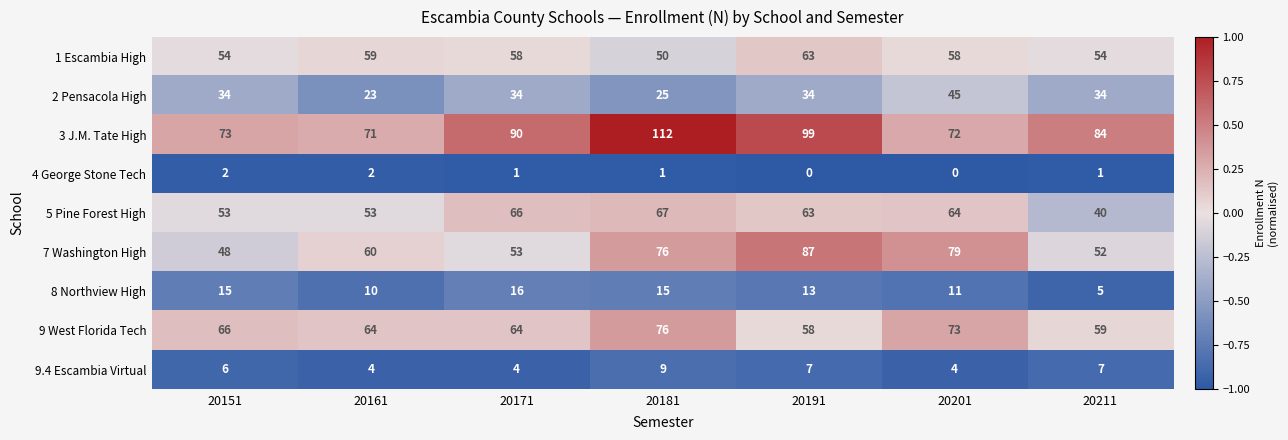

How many categories are shown in the chart?

7